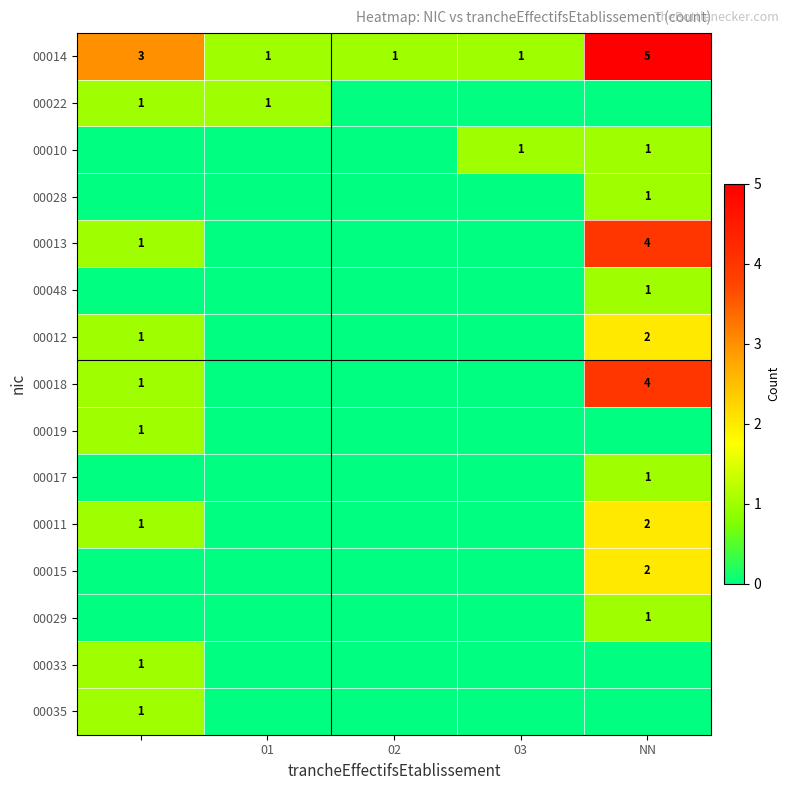

What is the sum of all 00014 values?

11